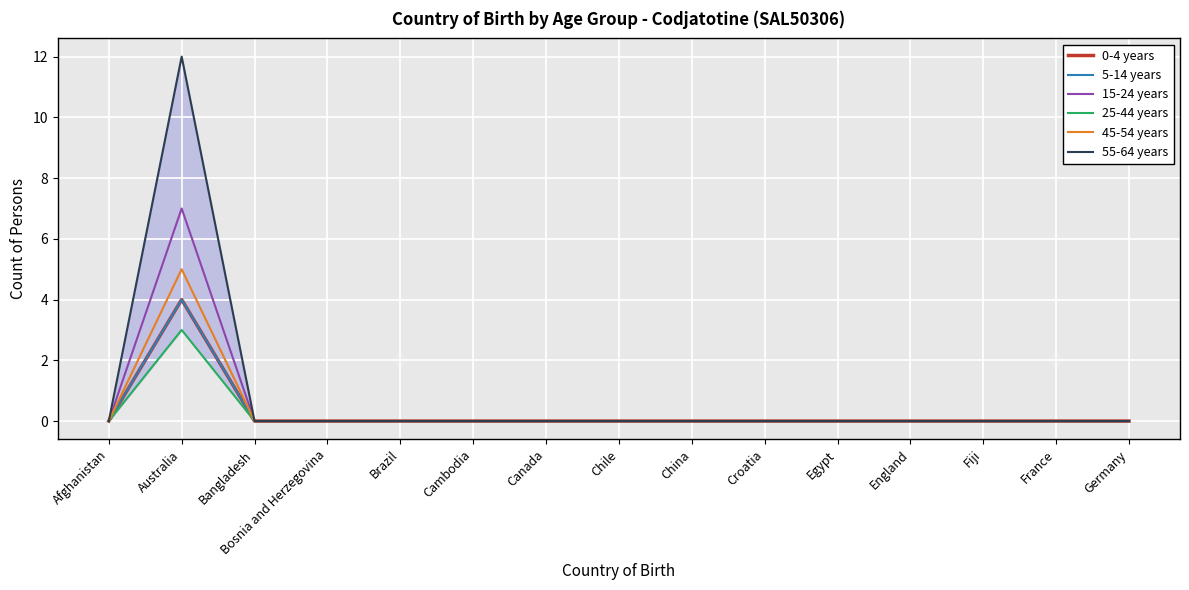

What is the label of the 10th point from the left?

Croatia